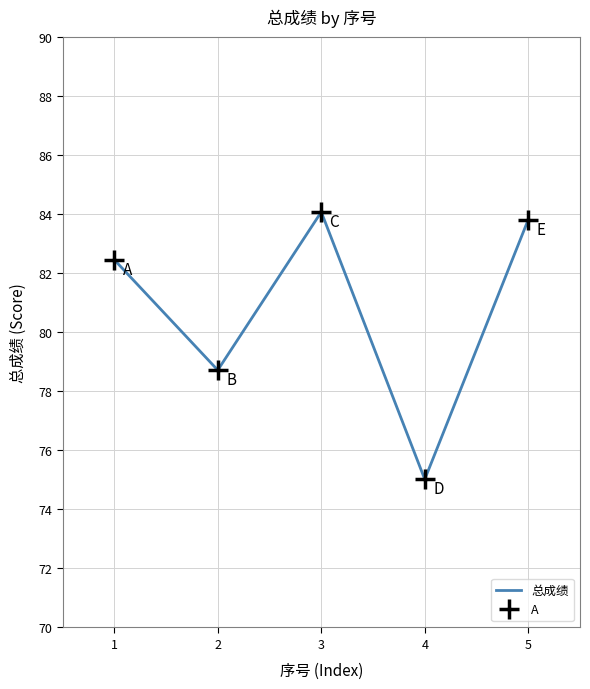

What is the highest value of the 总成绩 series?

84.1